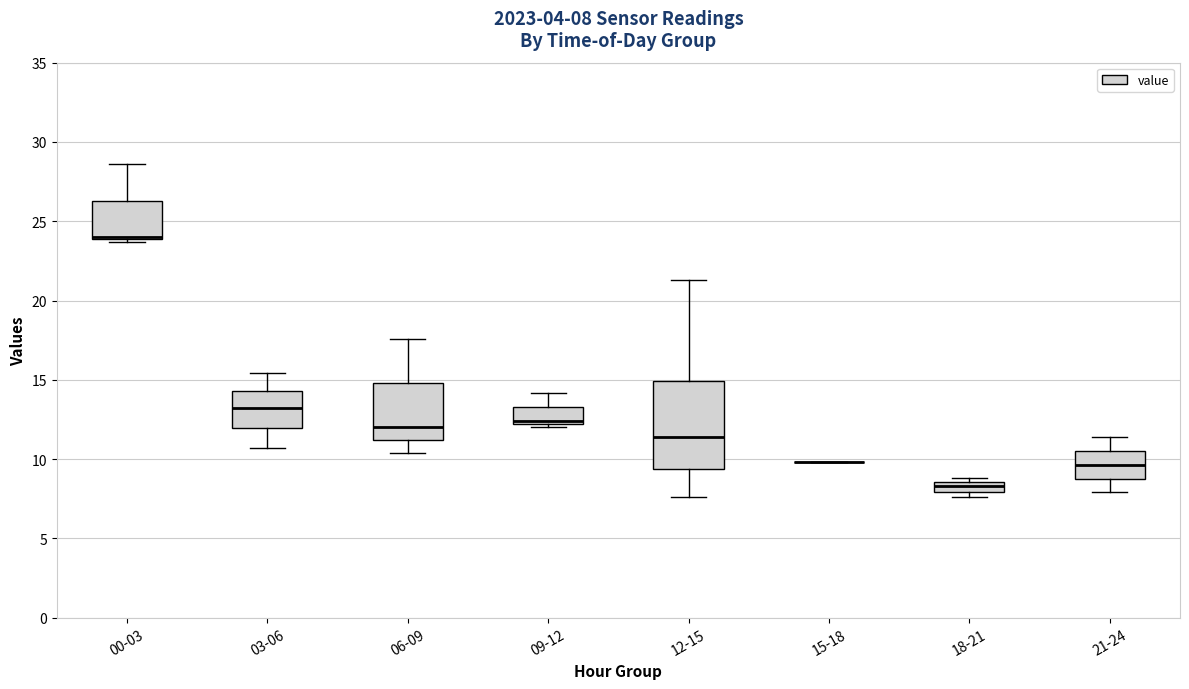

Which box is the tallest, from its lower edge to its upper edge?

12-15